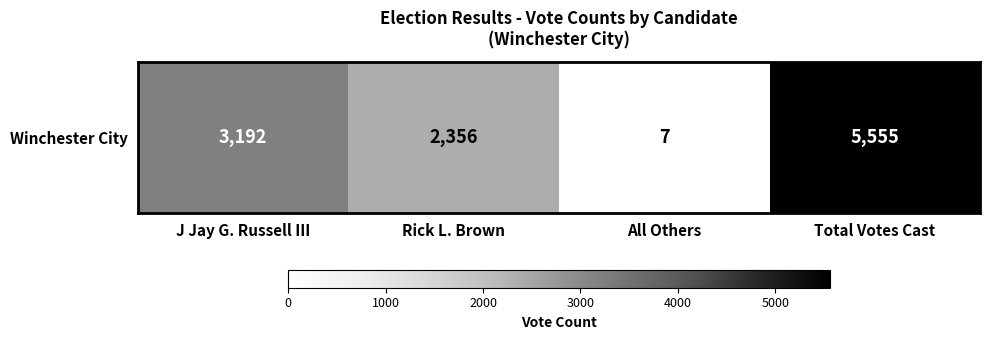

At which label does the data first exceed 3192?

Total Votes Cast